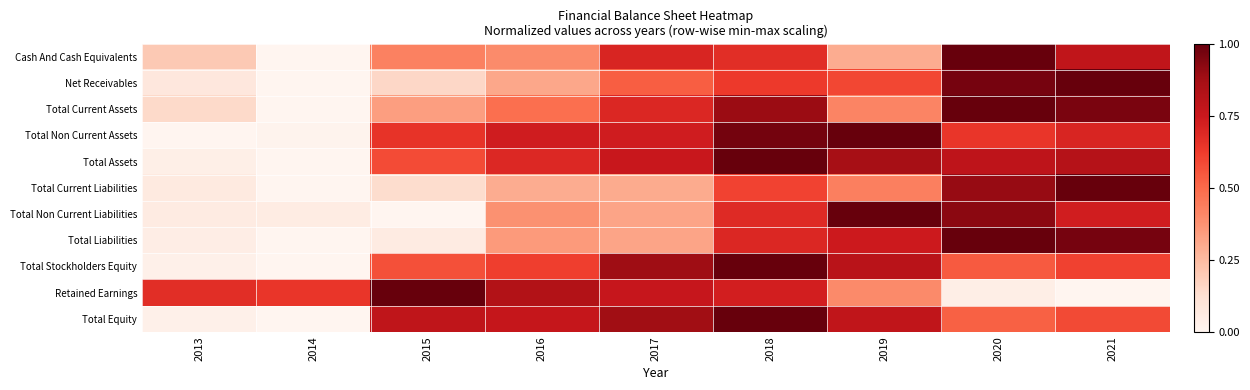

Rank the series at 2016 from highest to lowest value.

Retained Earnings, Total Equity, Total Non Current Assets, Total Assets, Total Stockholders Equity, Total Current Assets, Cash And Cash Equivalents, Total Non Current Liabilities, Total Liabilities, Net Receivables, Total Current Liabilities